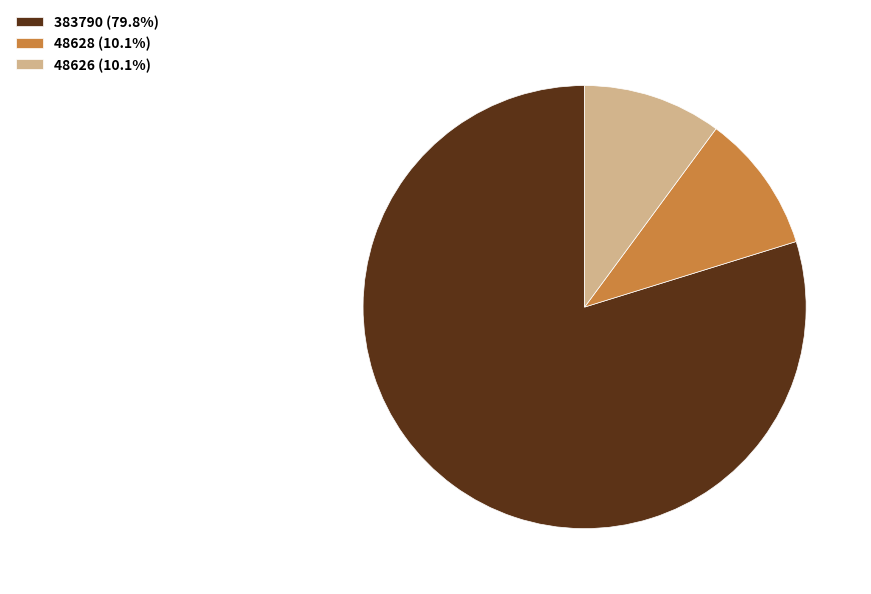

Does any single category account for the majority?

Yes